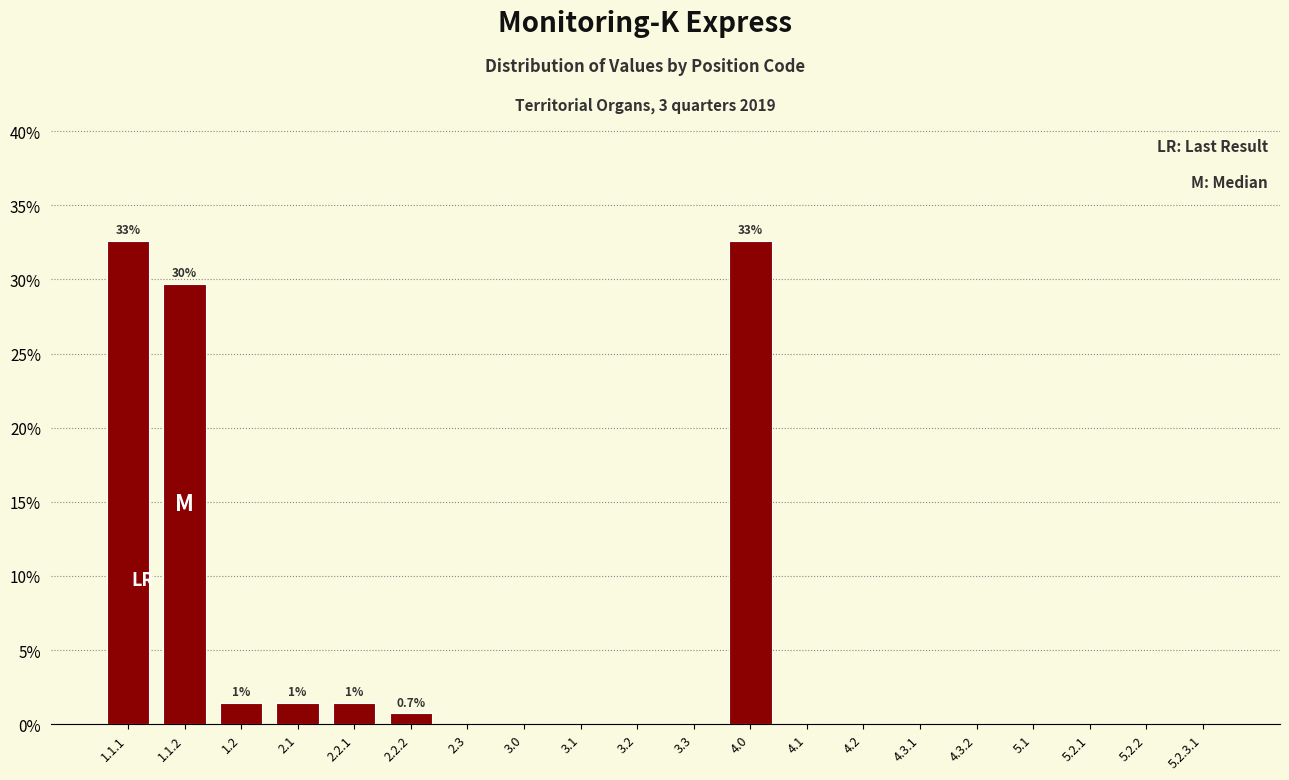

Reading left to right, extract all data points from this chart.

1.1.1=32.6	1.1.2=29.7	1.2=1.4	2.1=1.4	2.2.1=1.4	2.2.2=0.7	2.3=0.0	3.0=0.0	3.1=0.0	3.2=0.0	3.3=0.0	4.0=32.6	4.1=0.0	4.2=0.0	4.3.1=0.0	4.3.2=0.0	5.1=0.0	5.2.1=0.0	5.2.2=0.0	5.2.3.1=0.0